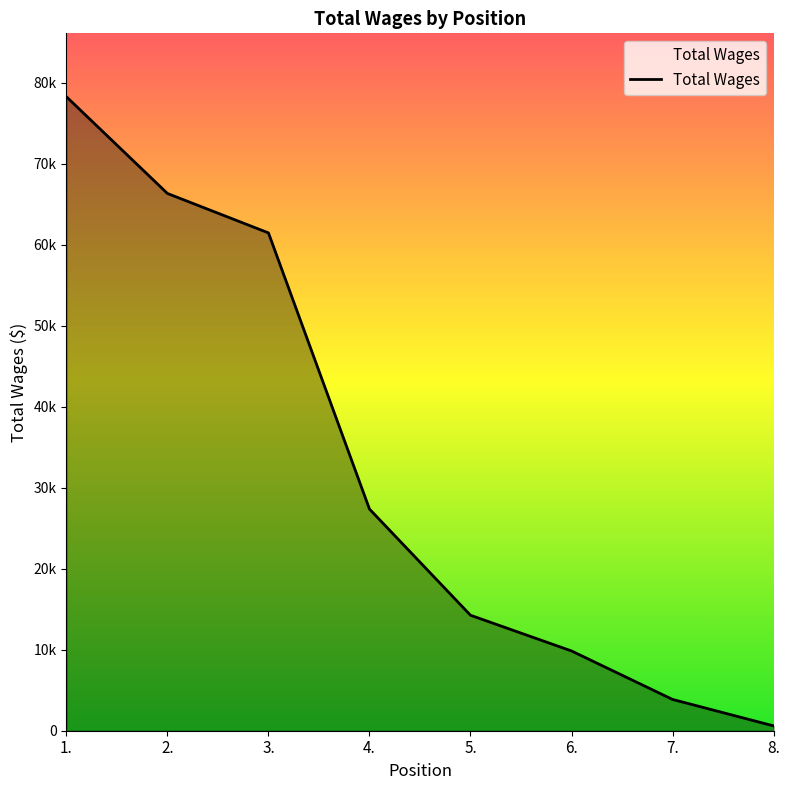

Approximately how many times larger is the value at 4. compared to 7.?

7.1